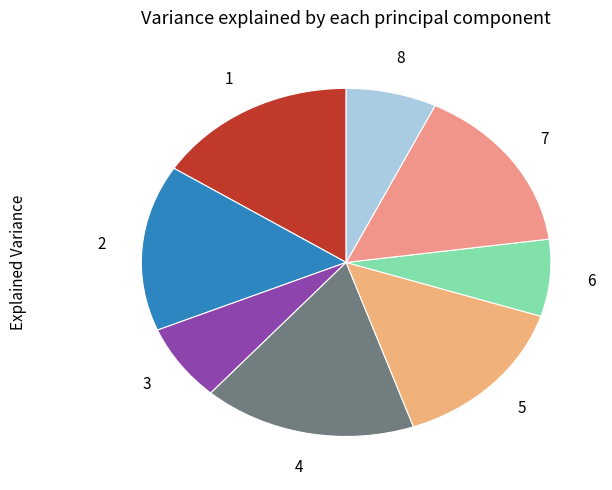

Is there any slice that represents more than half of the pie?

No